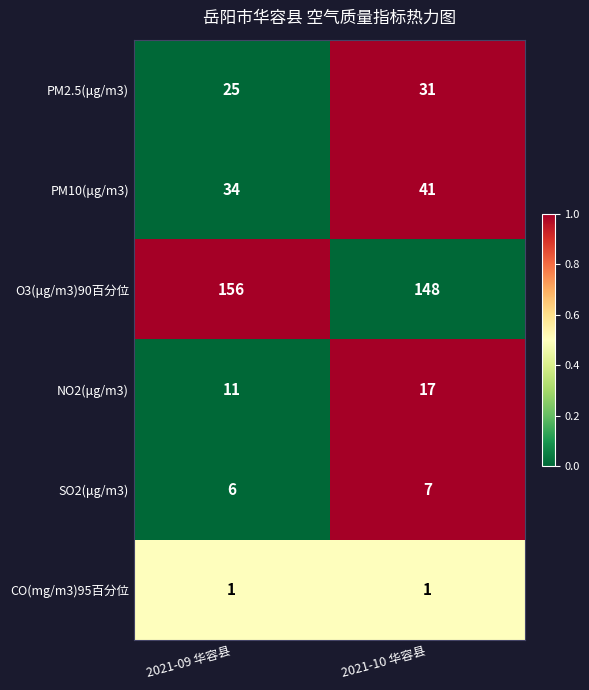

How many series are shown in this chart?

6